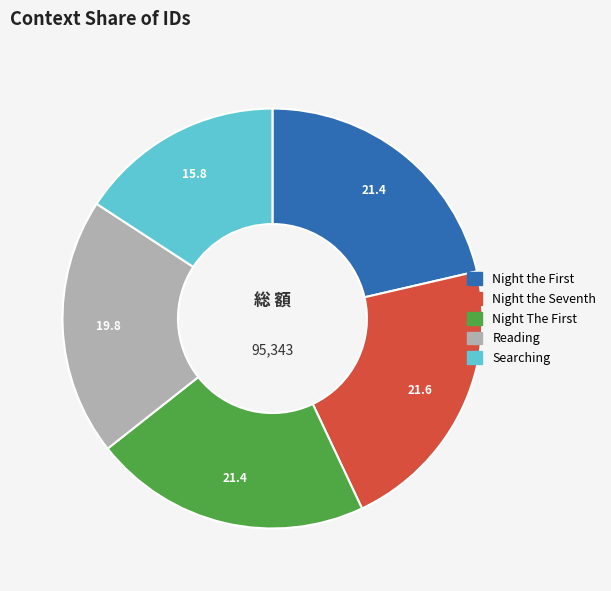

Which slice is the smallest?

Searching